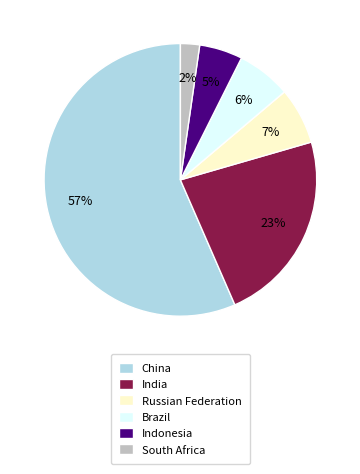

Count the number of slices in the pie.

6